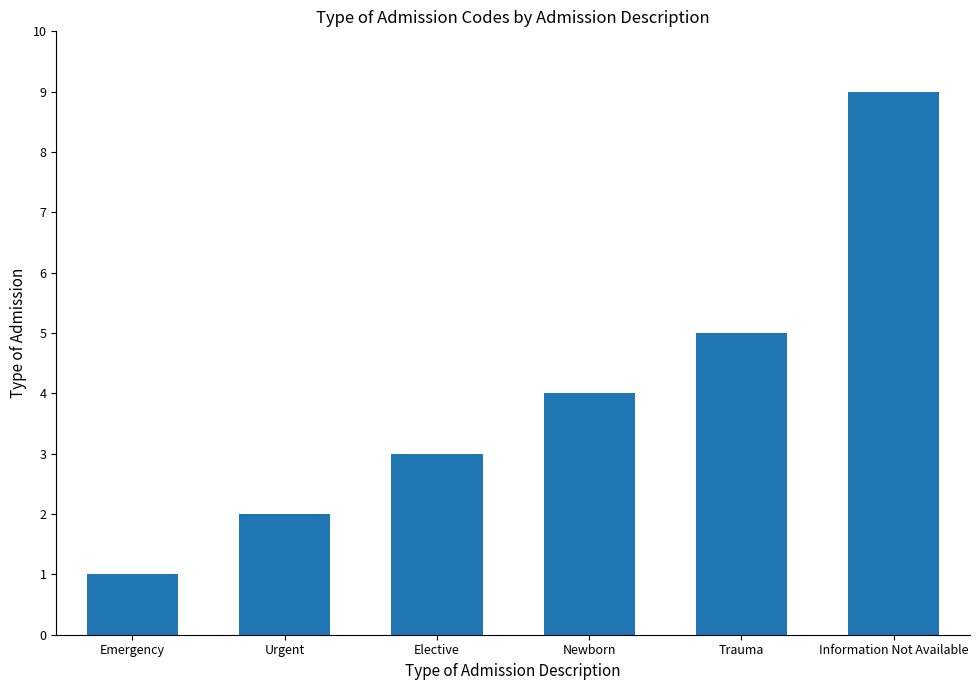

The chart shows a value of 9 at Information Not Available. True or false?

True